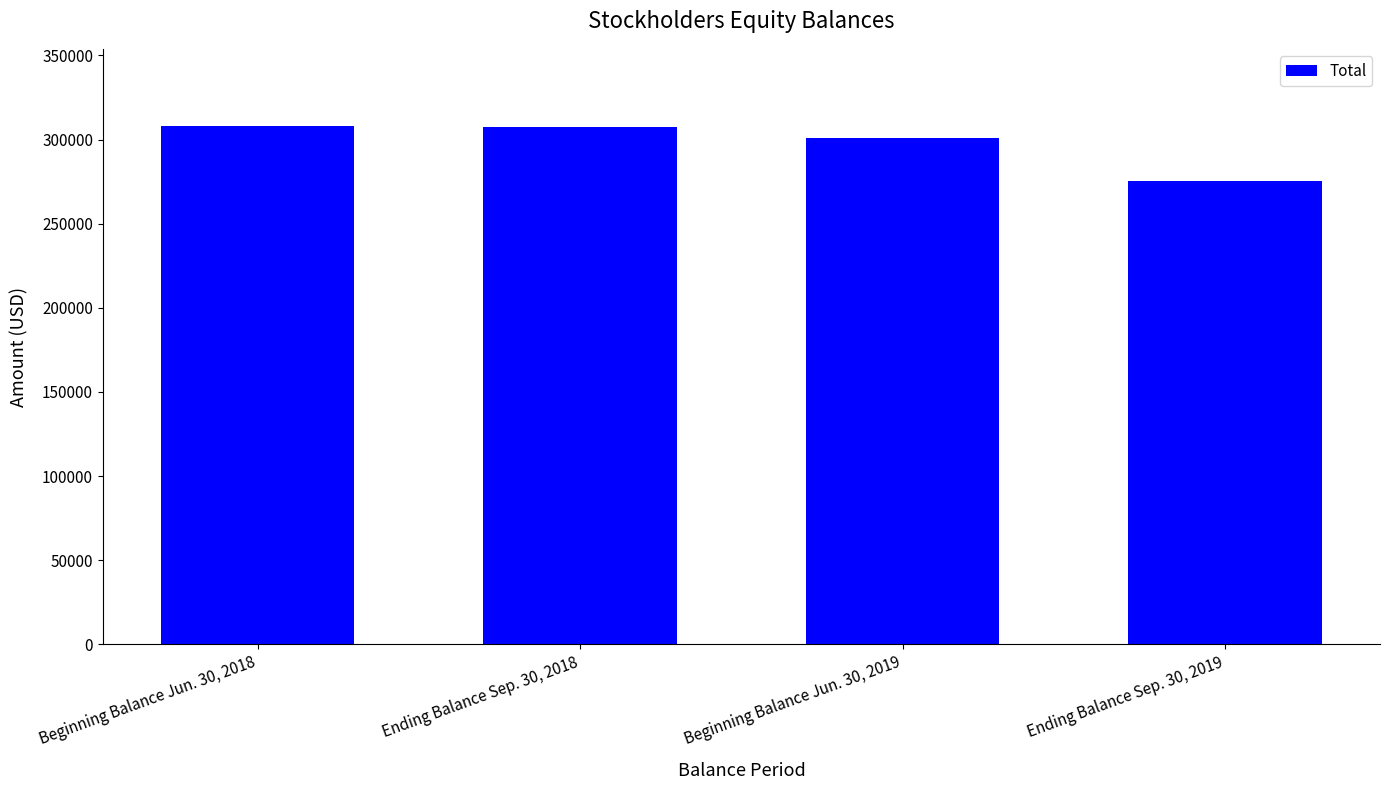

Rank the categories by value from lowest to highest.

Ending Balance Sep. 30, 2019, Beginning Balance Jun. 30, 2019, Ending Balance Sep. 30, 2018, Beginning Balance Jun. 30, 2018